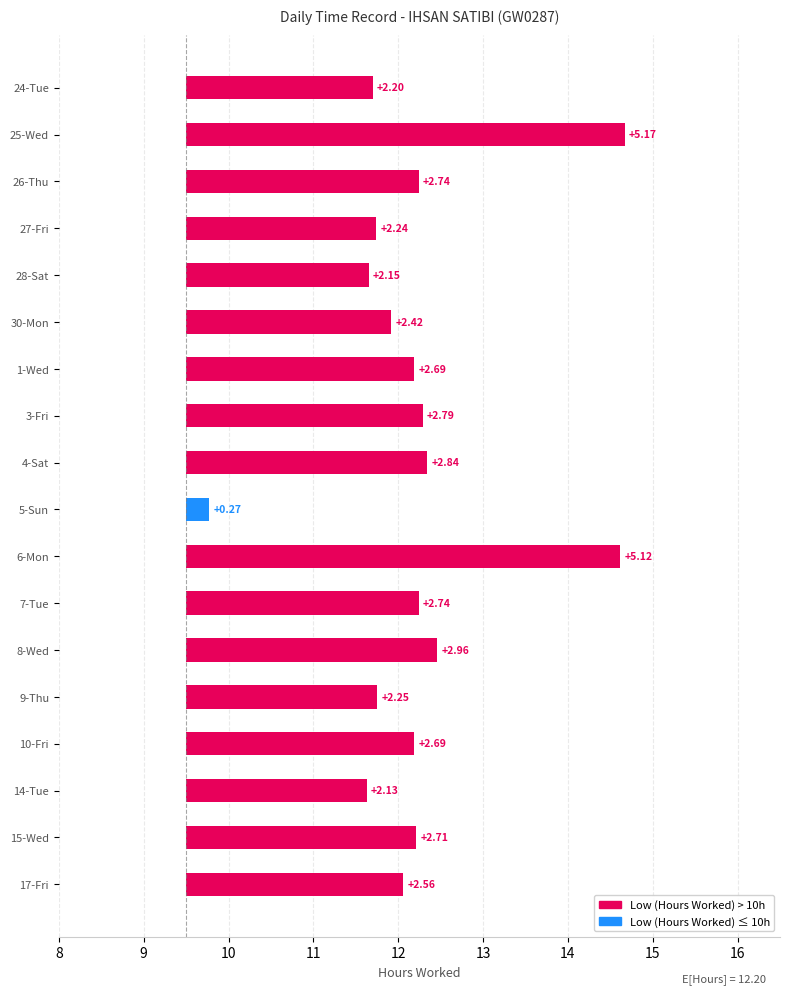

The chart shows a value of 2.9 at 24-Tue. True or false?

False